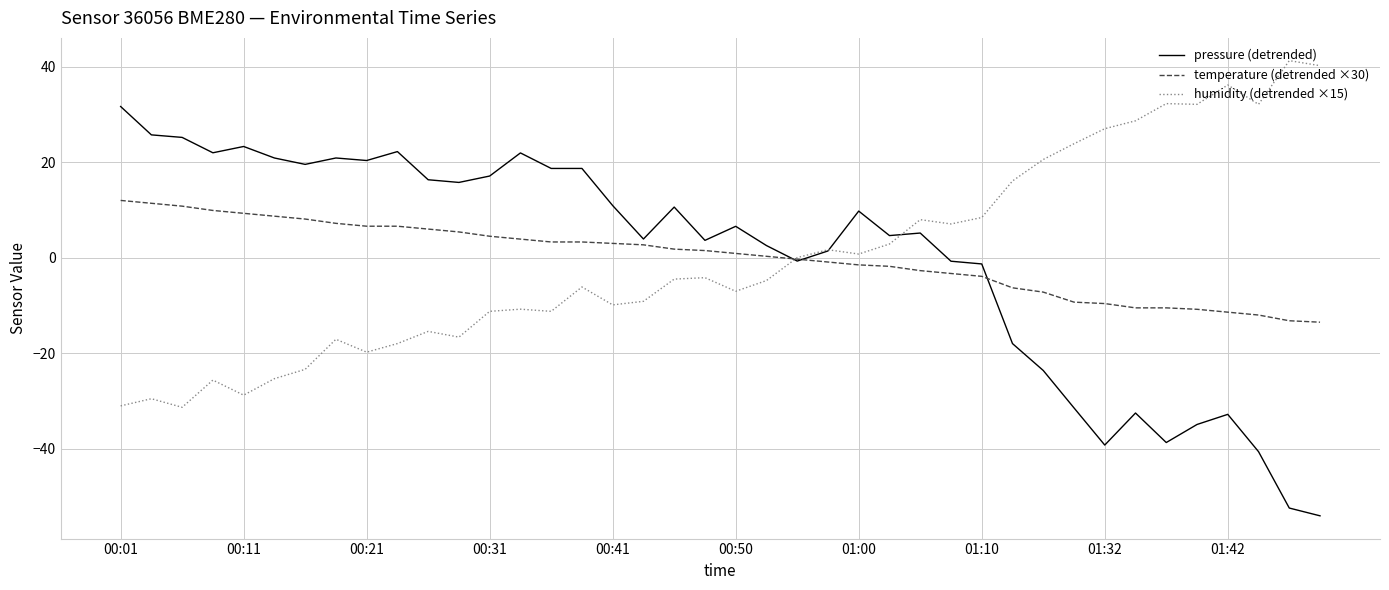

What is the highest value of the temperature (detrended ×30) series?

12.0